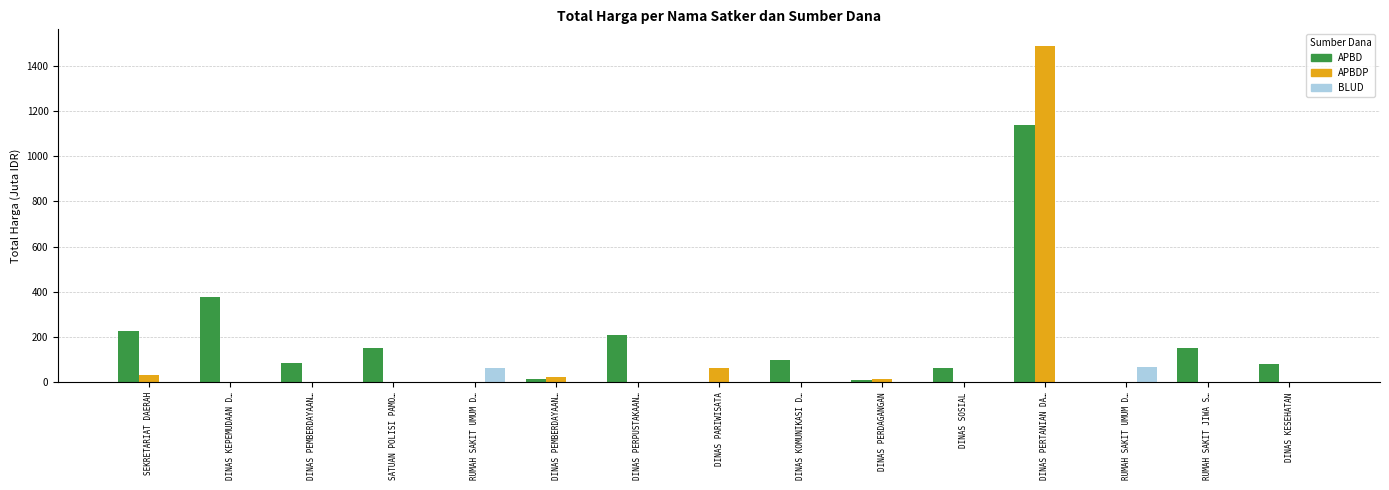

How many categories are shown in the chart?

15